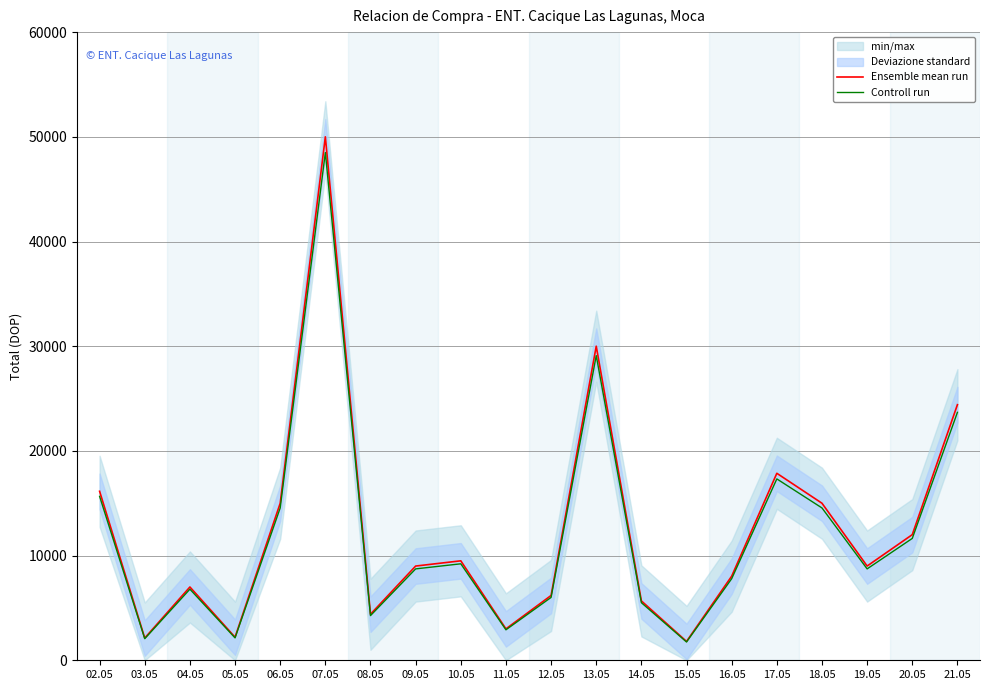

What value does the Ensemble mean run series have at 13.05?

30000.0